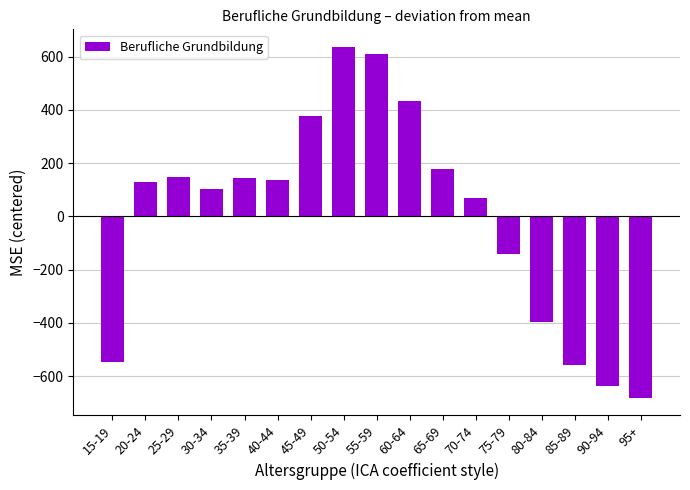

How many bars are there in total?

17